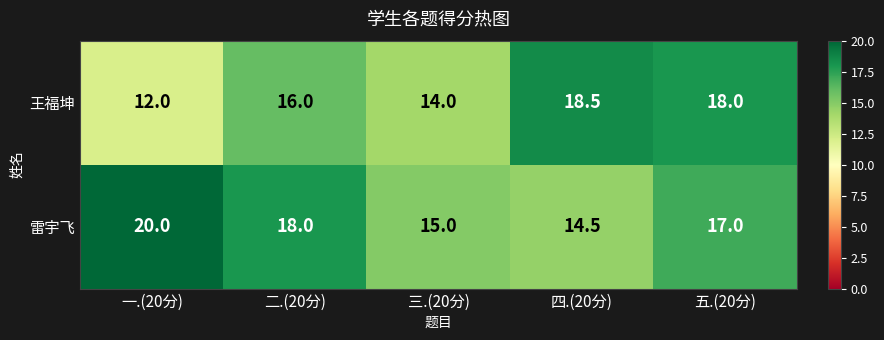

At how many categories does at least one series exceed 13?

5